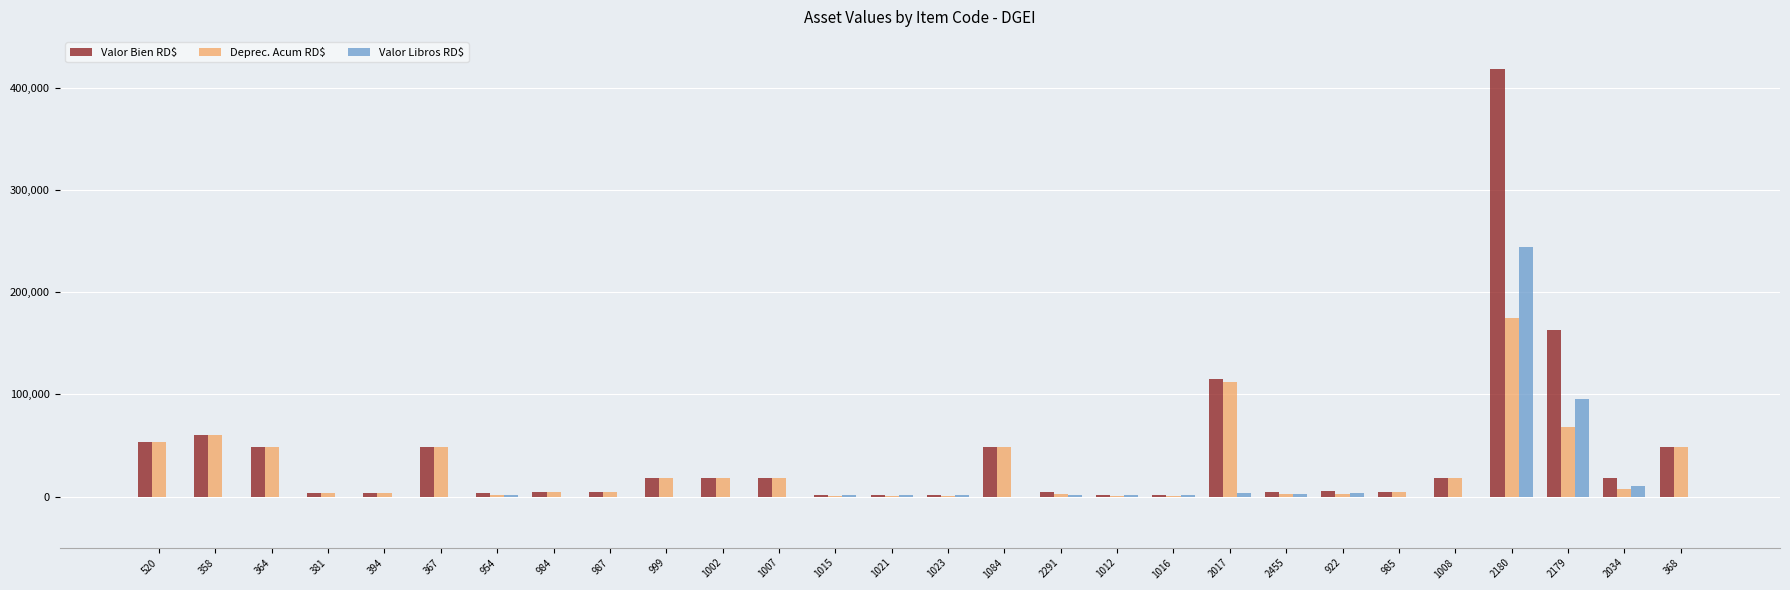

How many values in the Valor Bien RD$ series exceed 17971?

14